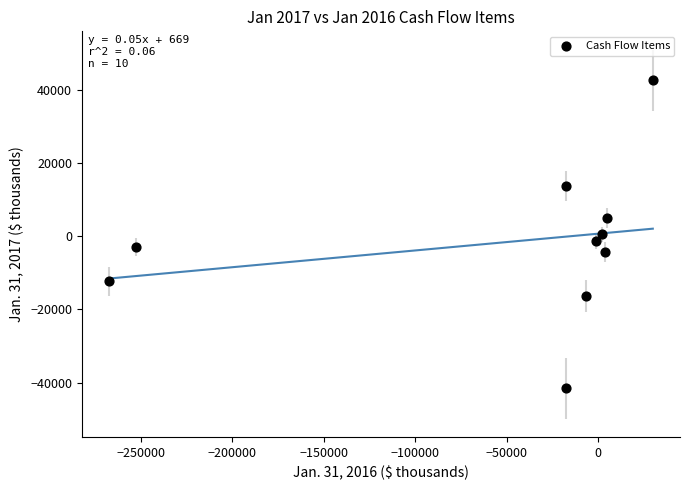

What is the range of Y values (max minus min)?

84149